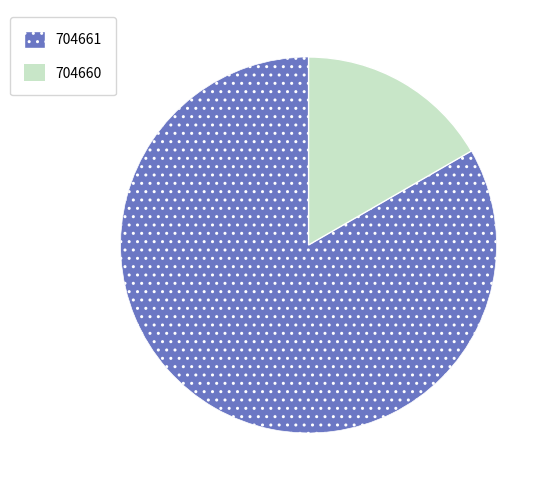

How many segments does this pie chart have?

2